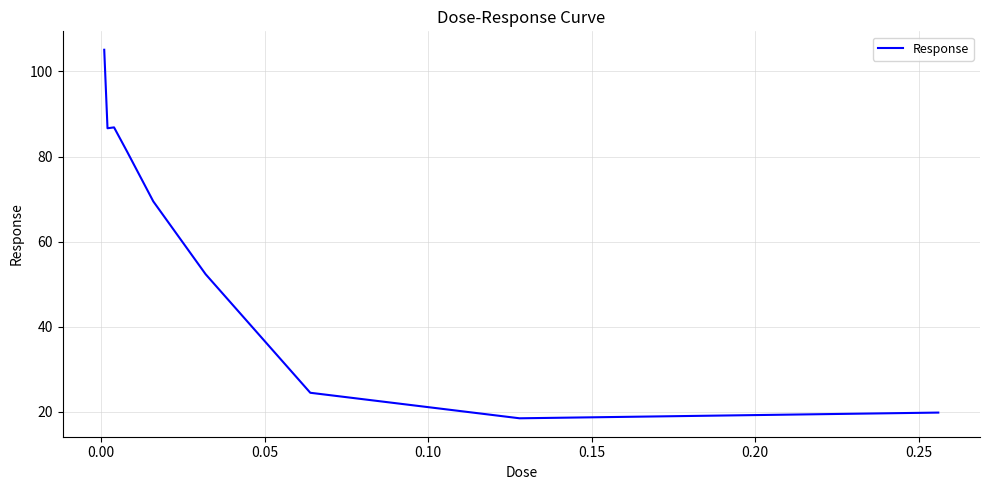

What is the minimum value shown in the chart?

18.5